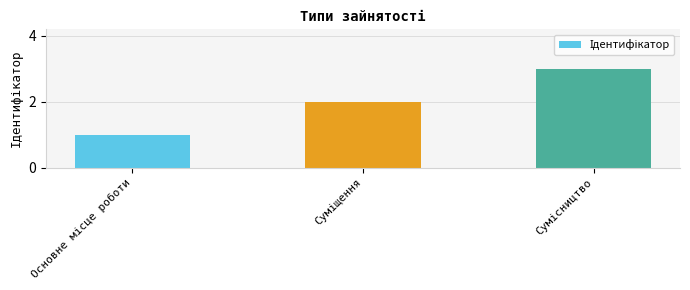

What is the maximum value shown in the chart?

3